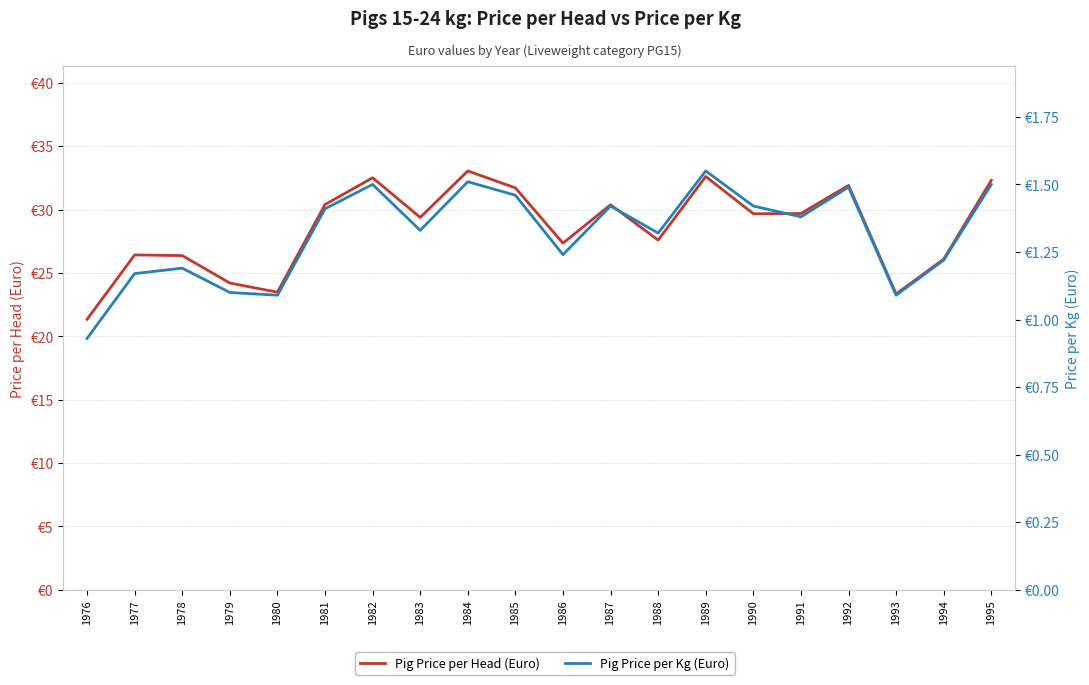

Which series has the largest total across all categories?

Pig Price per Head (Euro)